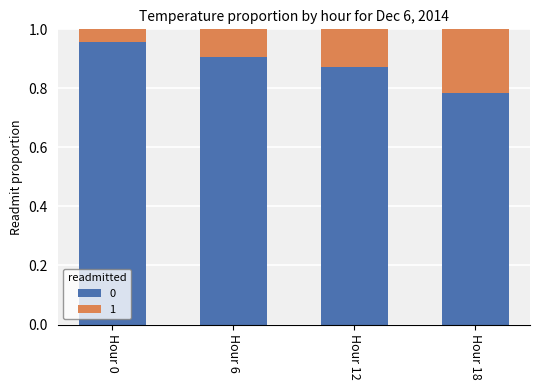

At how many categories does at least one series exceed 0?

4